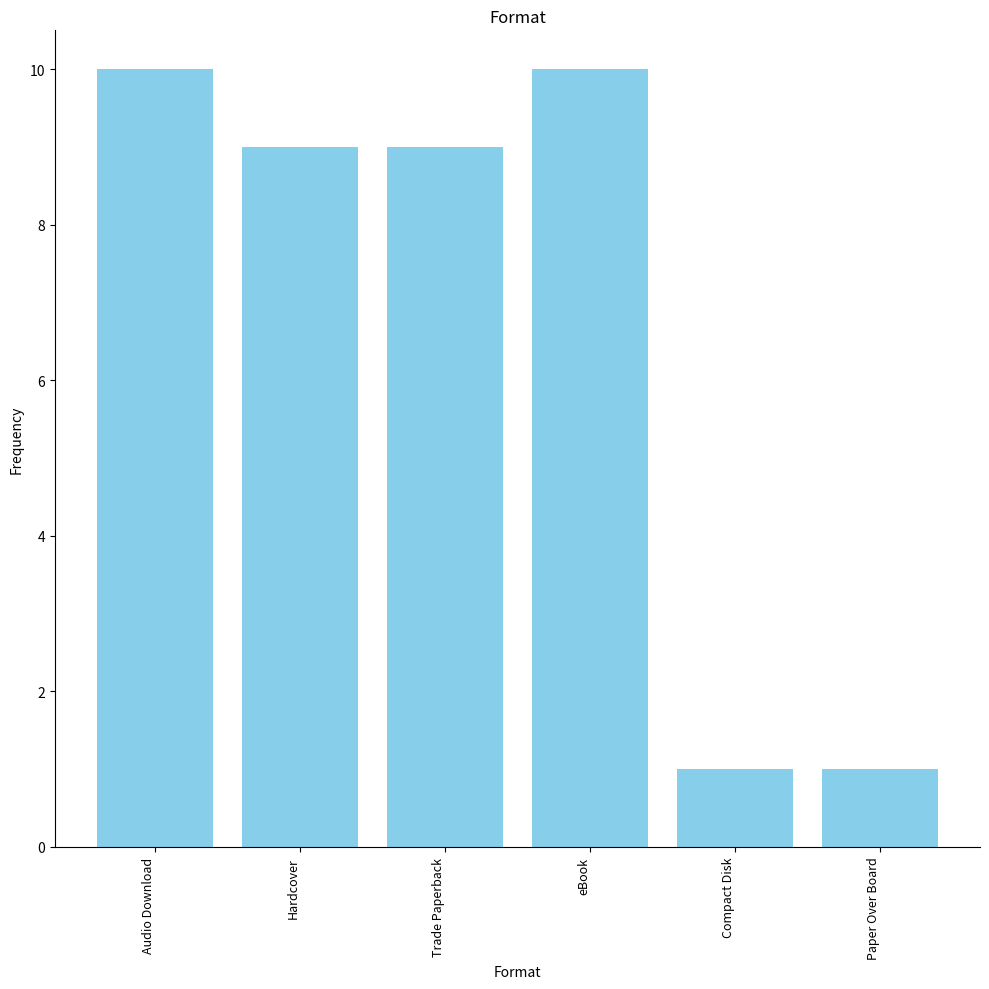

What is the difference between the second highest and second lowest values?

9